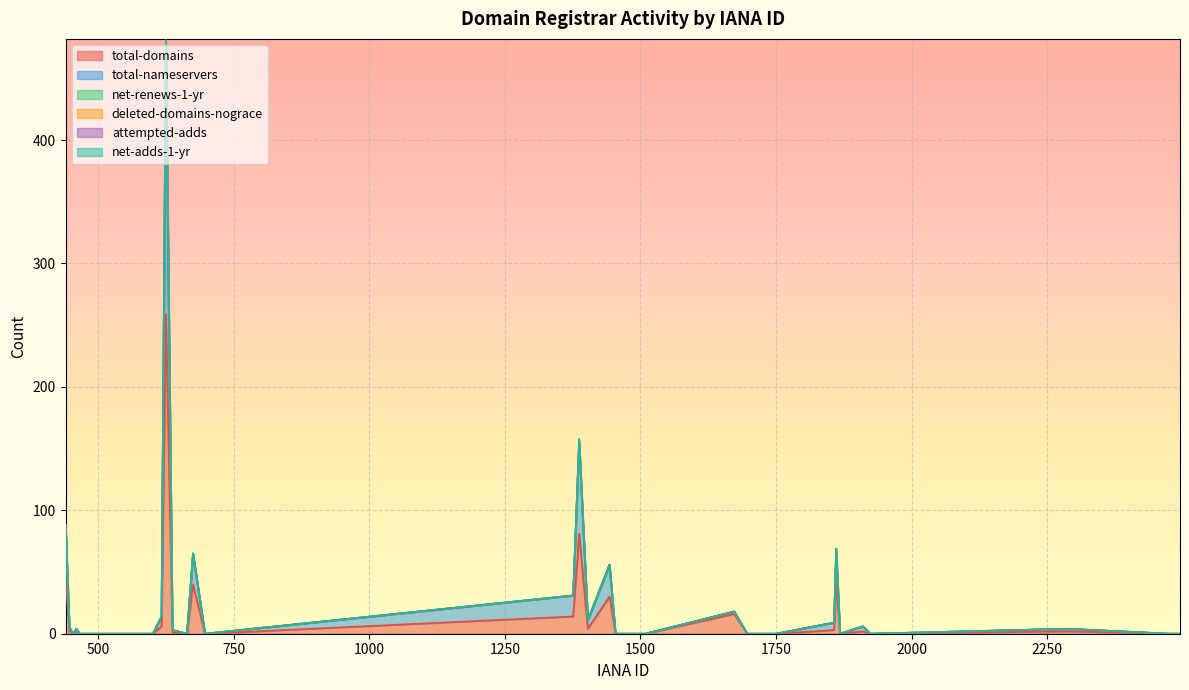

Rank the categories by total-domains value from lowest to highest.

471, 1697, 1728, 1750, 2477, 2485, 2493, 1454, 1465, 1491, 1509, 455, 466, 601, 664, 697, 1723, 1739, 1868, 1924, 2475, 2483, 2491, 2495, 637, 447, 460, 1910, 2288, 1857, 1403, 617, 1376, 1673, 1443, 675, 1861, 440, 1387, 625